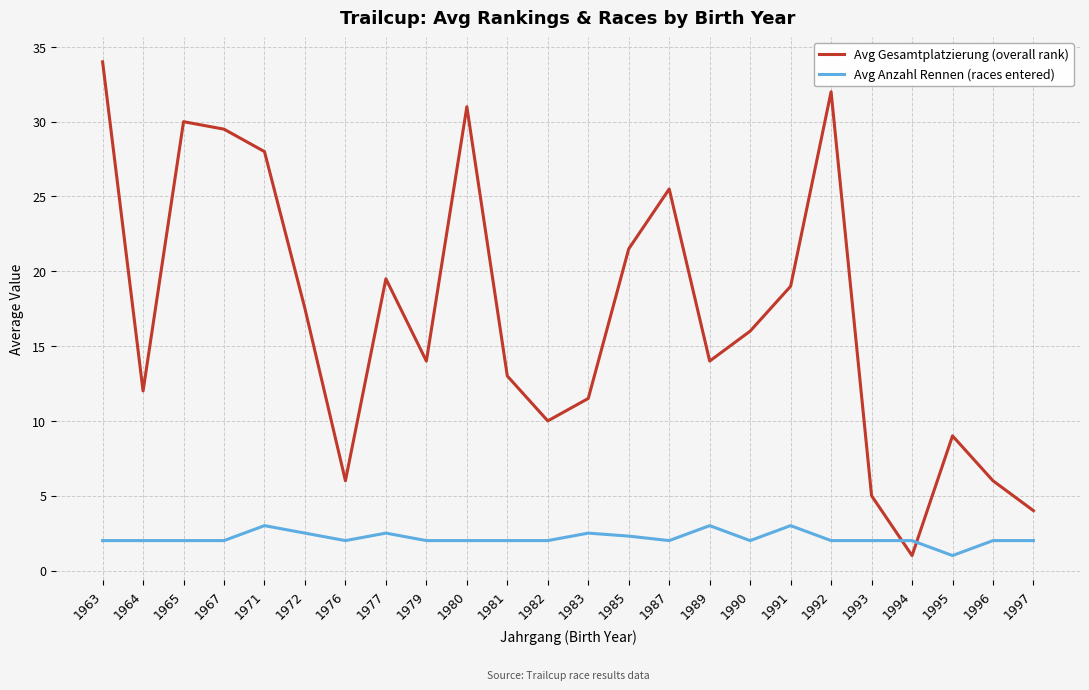

What is the sum of the Avg Gesamtplatzierung (overall rank) values at 1979 and 1994?

15.0